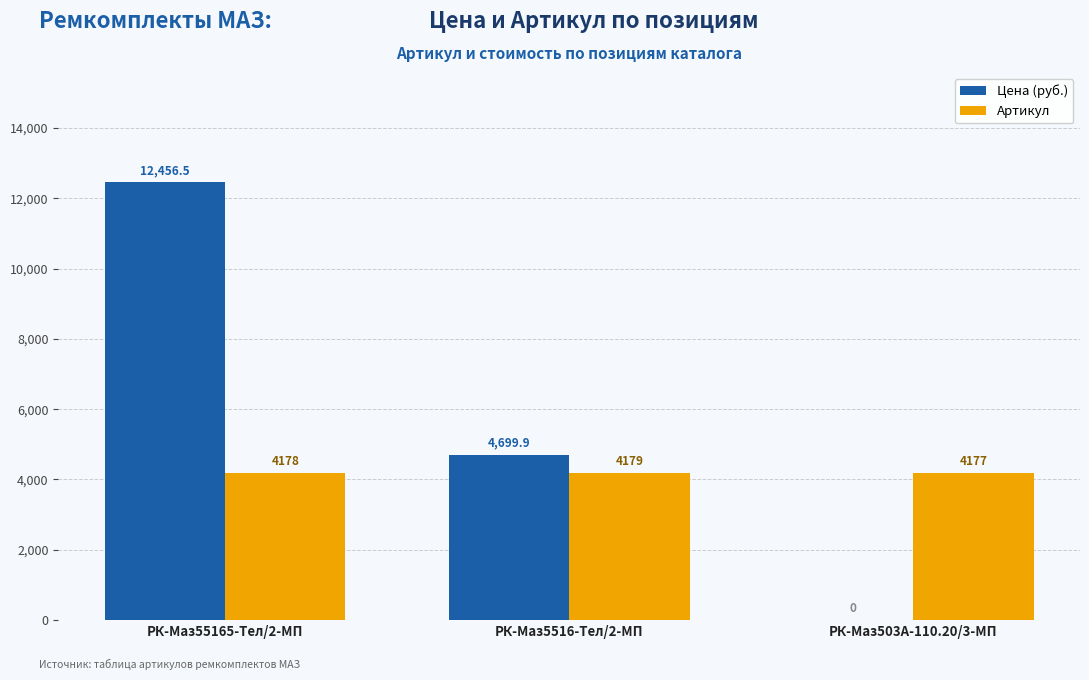

Where does the Цена (руб.) series first go above 4699?

РК-Маз55165-Тел/2-МП